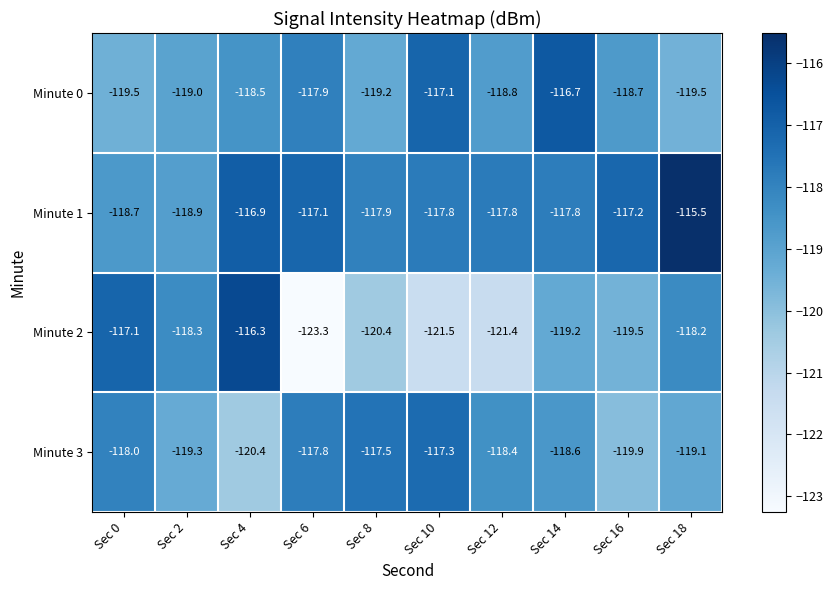

Where is Minute 0 nearest to the value -118?

Sec 6